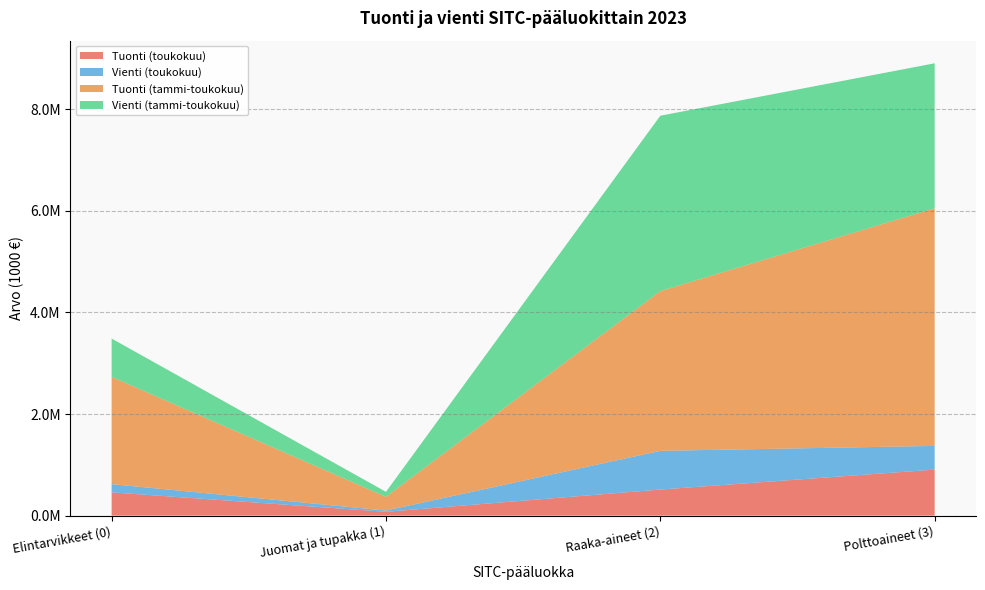

Reading left to right, transcribe all the data shown in this chart.

Tuonti (toukokuu): Elintarvikkeet (0)=457665	Juomat ja tupakka (1)=75027	Raaka-aineet (2)=513146	Polttoaineet (3)=905777
Vienti (toukokuu): Elintarvikkeet (0)=162386	Juomat ja tupakka (1)=24809	Raaka-aineet (2)=762151	Polttoaineet (3)=466492
Tuonti (tammi-toukokuu): Elintarvikkeet (0)=2112322	Juomat ja tupakka (1)=270471	Raaka-aineet (2)=3145638	Polttoaineet (3)=4679493
Vienti (tammi-toukokuu): Elintarvikkeet (0)=753828	Juomat ja tupakka (1)=97478	Raaka-aineet (2)=3452036	Polttoaineet (3)=2853443